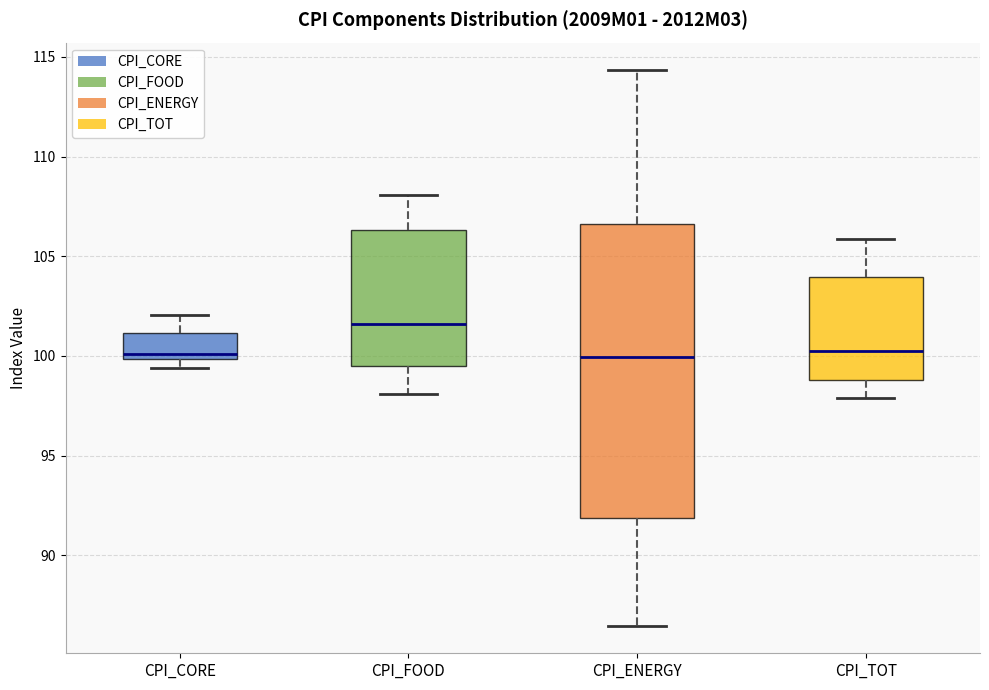

Where does the lower whisker of the box for CPI_FOOD end on the y-axis? The values are not printed on the chart, so give them approximately, as read against the axis.

98.0